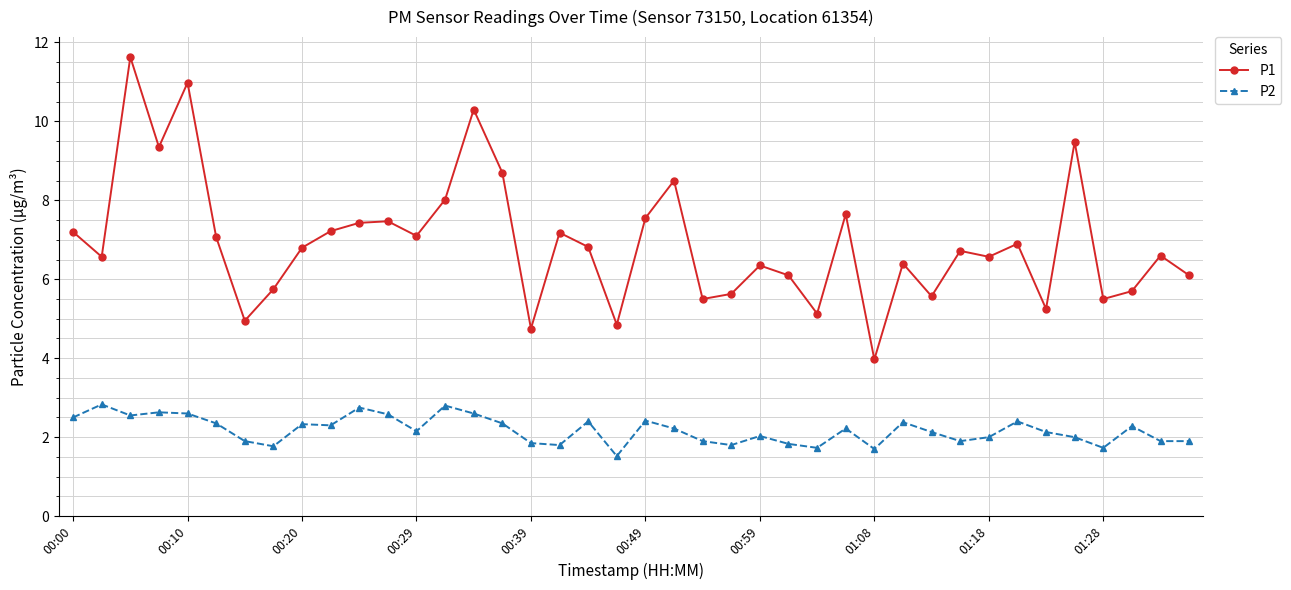

Which series has the widest spread of values?

P1